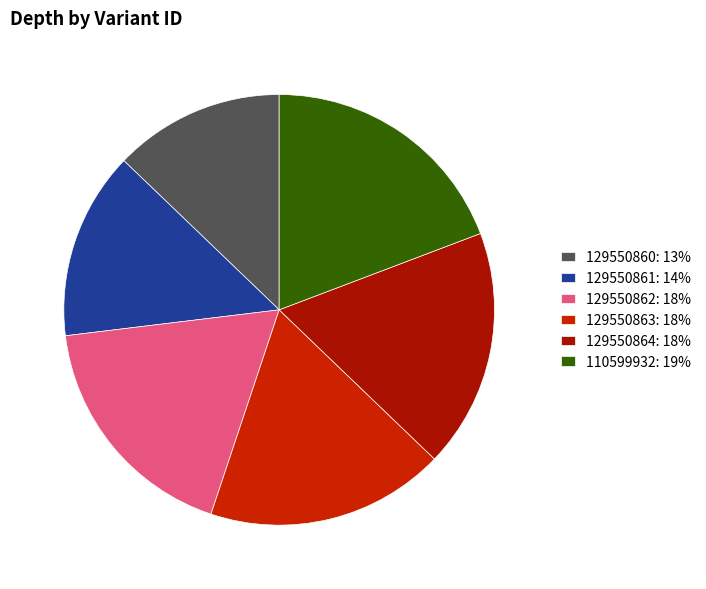

Is 129550861 the majority of the pie?

No